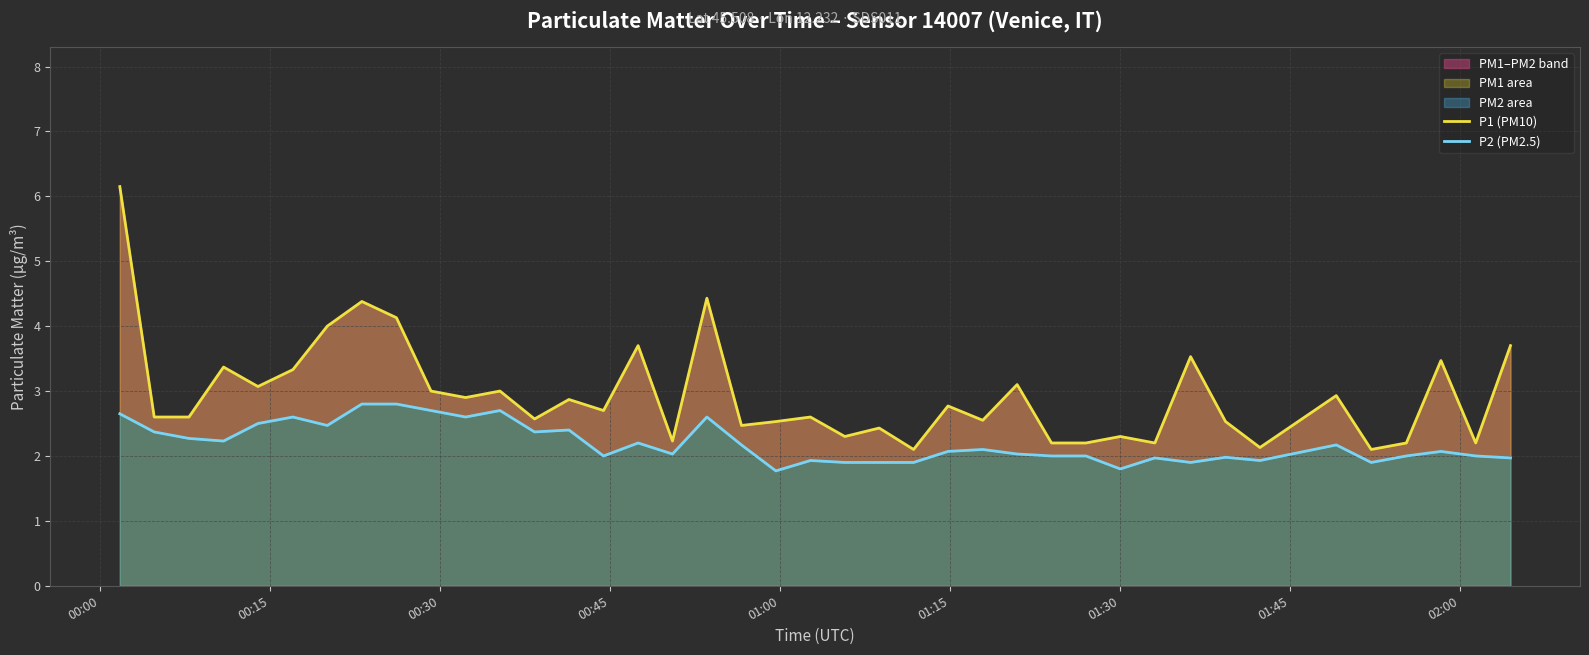

How many lines are shown in the chart?

2